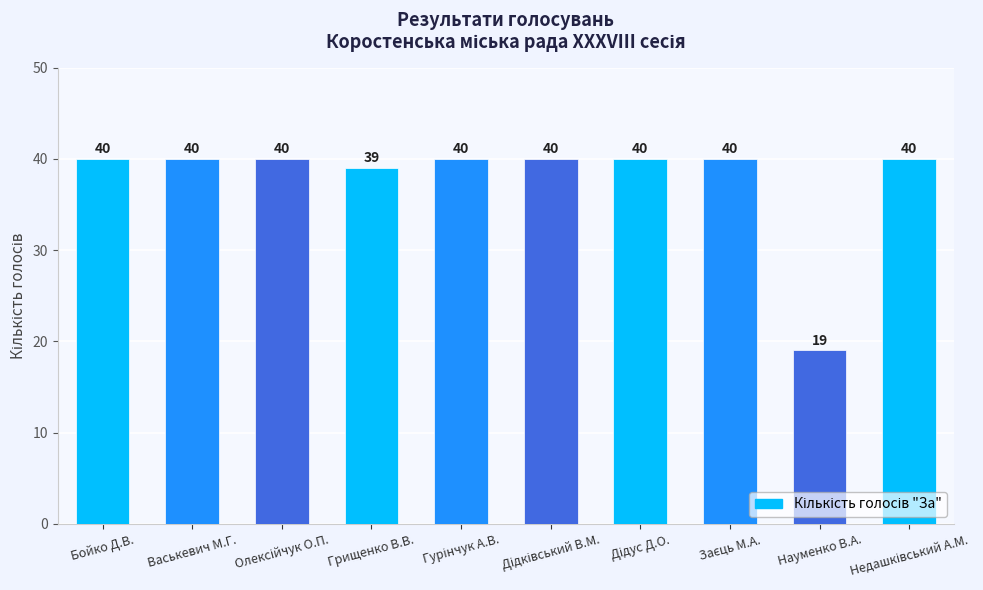

Does the chart contain stacked bars?

No